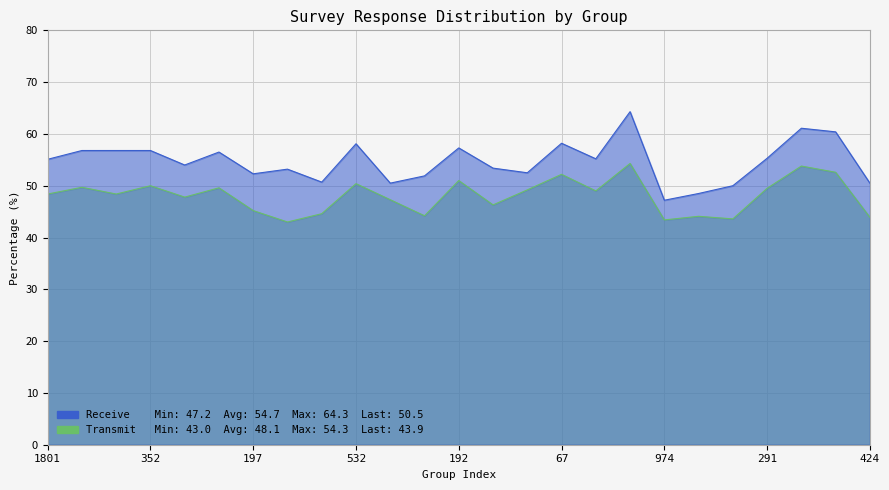

List the labels in order of Transmit value, smallest first.

79, 974, 236, 424, 136, 77, 148, 197, 283, 93, 732, 1801, 95, 210, 120, 291, 425, 447, 352, 532, 192, 67, 439, 275, 827